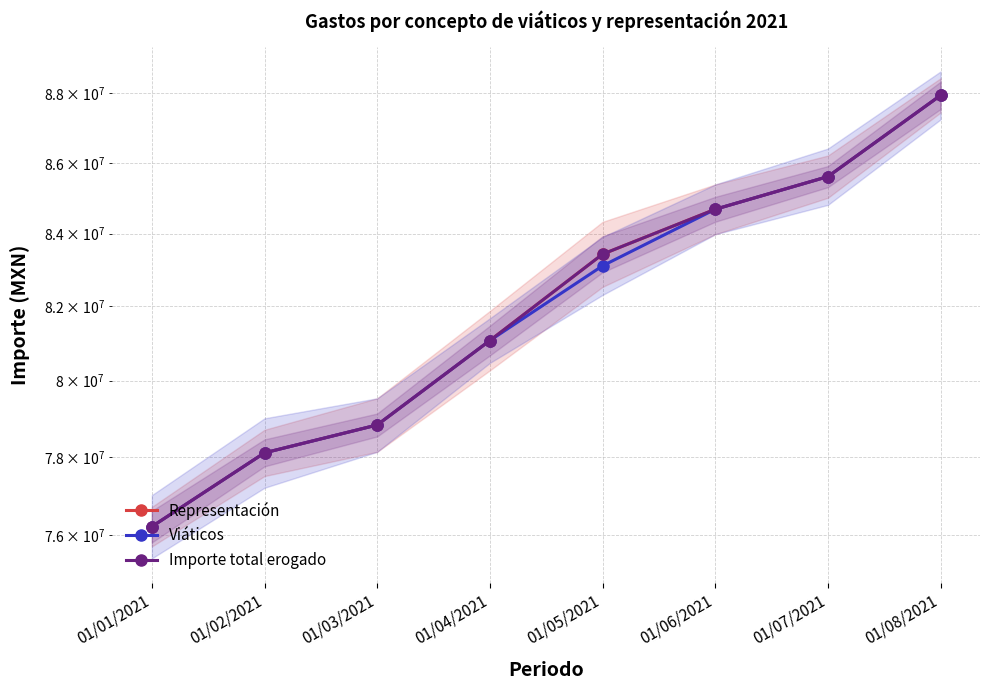

Which series has the largest range (max minus min)?

Representación